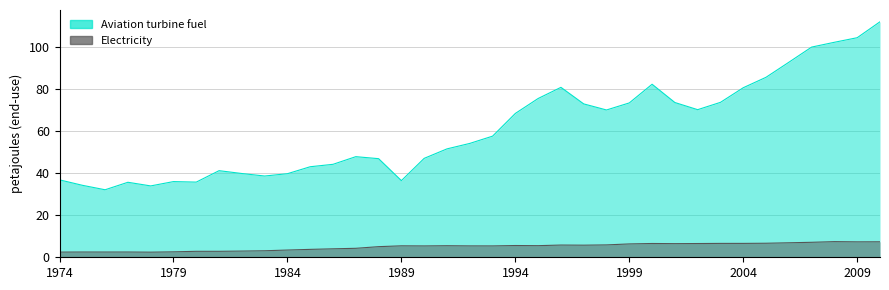

Reading left to right, extract all data points from this chart.

Aviation turbine fuel: 36.9	34.3	32.2	35.7	34.0	36.1	35.8	41.3	39.9	38.7	39.8	43.2	44.3	48.0	47.0	36.5	47.2	51.7	54.3	57.7	68.6	75.7	81.0	73.1	70.2	73.6	82.5	73.8	70.4	73.8	80.8	85.8	92.9	100.2	102.5	104.7	112.3
Electricity: 2.5	2.5	2.5	2.5	2.4	2.6	2.8	2.8	3.0	3.1	3.4	3.8	4.0	4.3	5.1	5.5	5.4	5.5	5.4	5.4	5.6	5.5	5.8	5.8	5.9	6.4	6.6	6.5	6.6	6.6	6.6	6.7	6.9	7.1	7.5	7.4	7.4